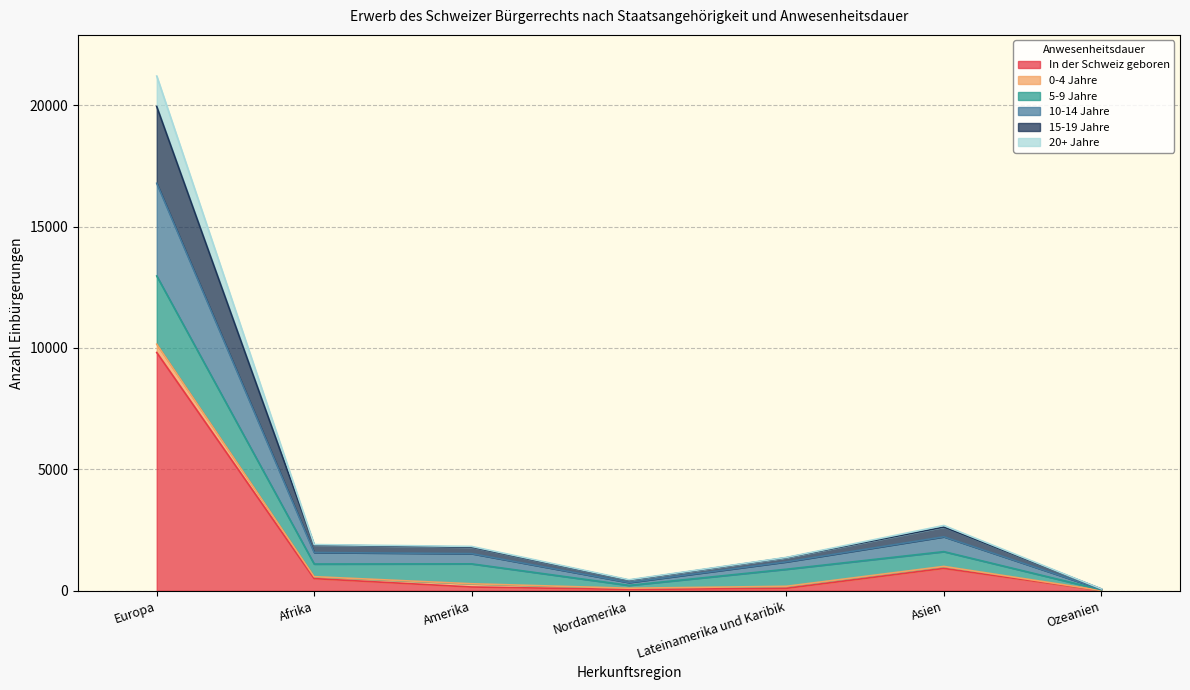

What is the label of the 3rd point from the left?

Amerika